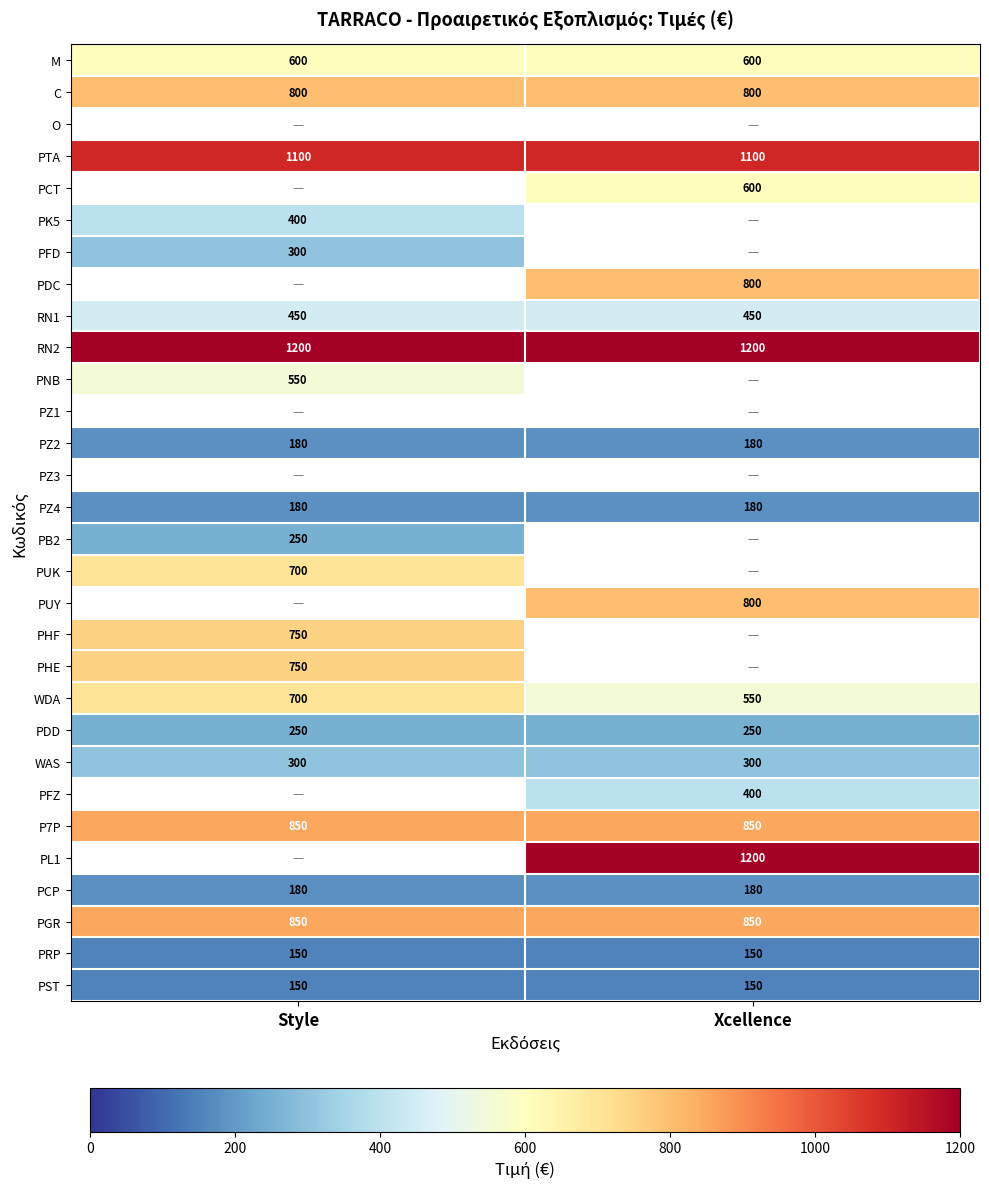

The value of C at Xcellence is 800. True or false?

True